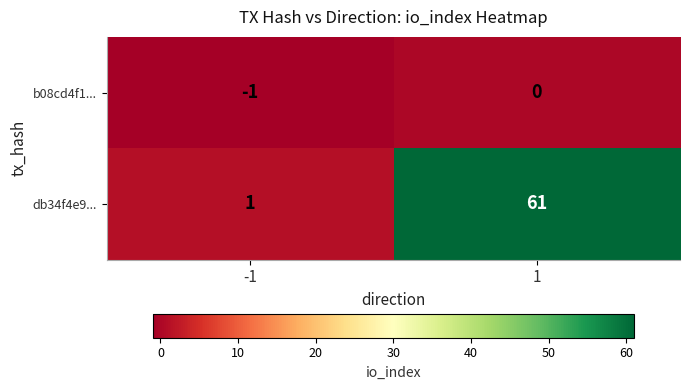

What is the difference between the highest and lowest values at -1?

2